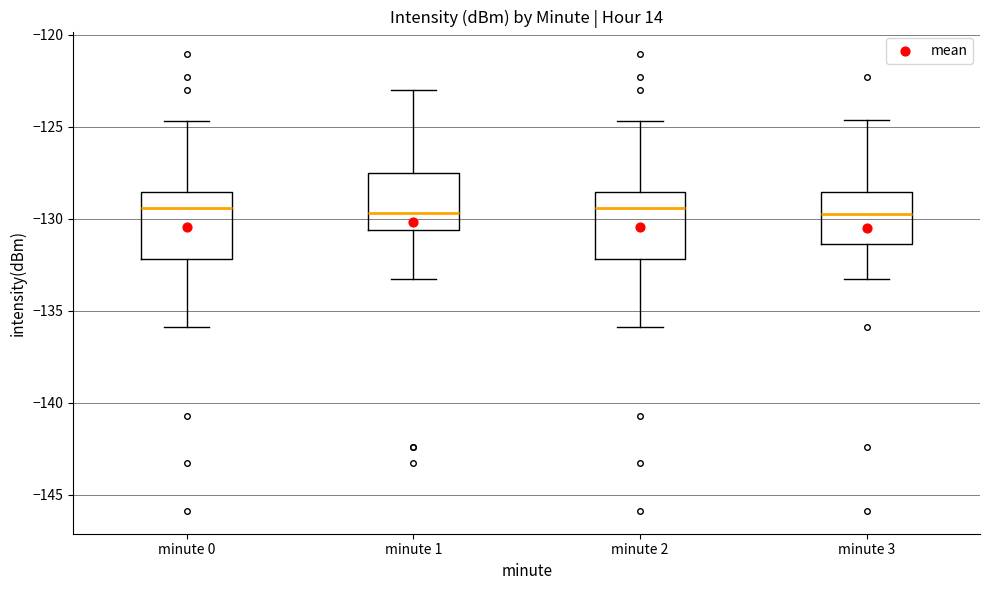

Where does the median line of the box for minute 1 sit on the y-axis? The values are not printed on the chart, so give them approximately, as read against the axis.

-129.5